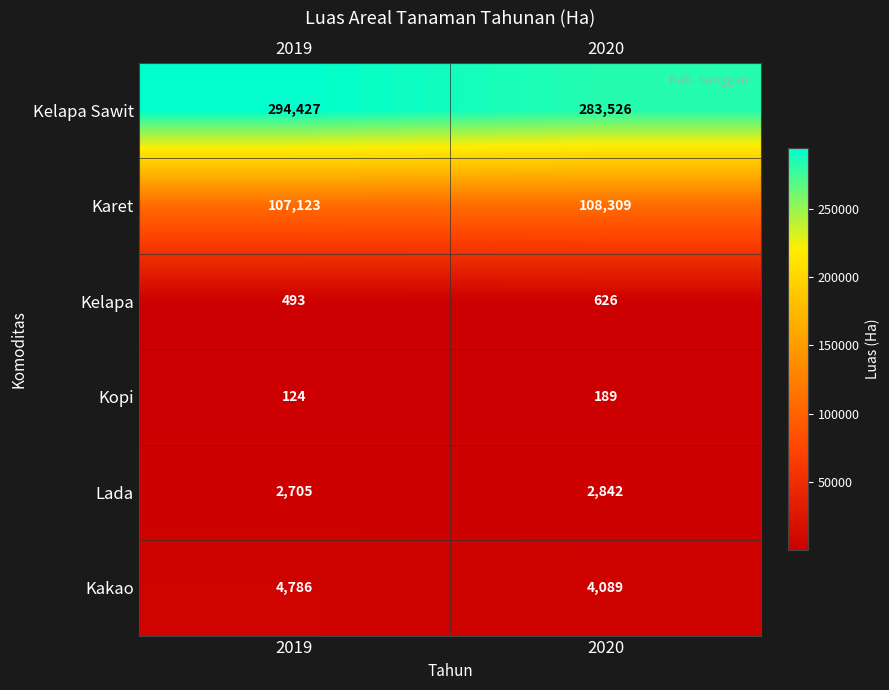

Count the number of categories in the chart.

2